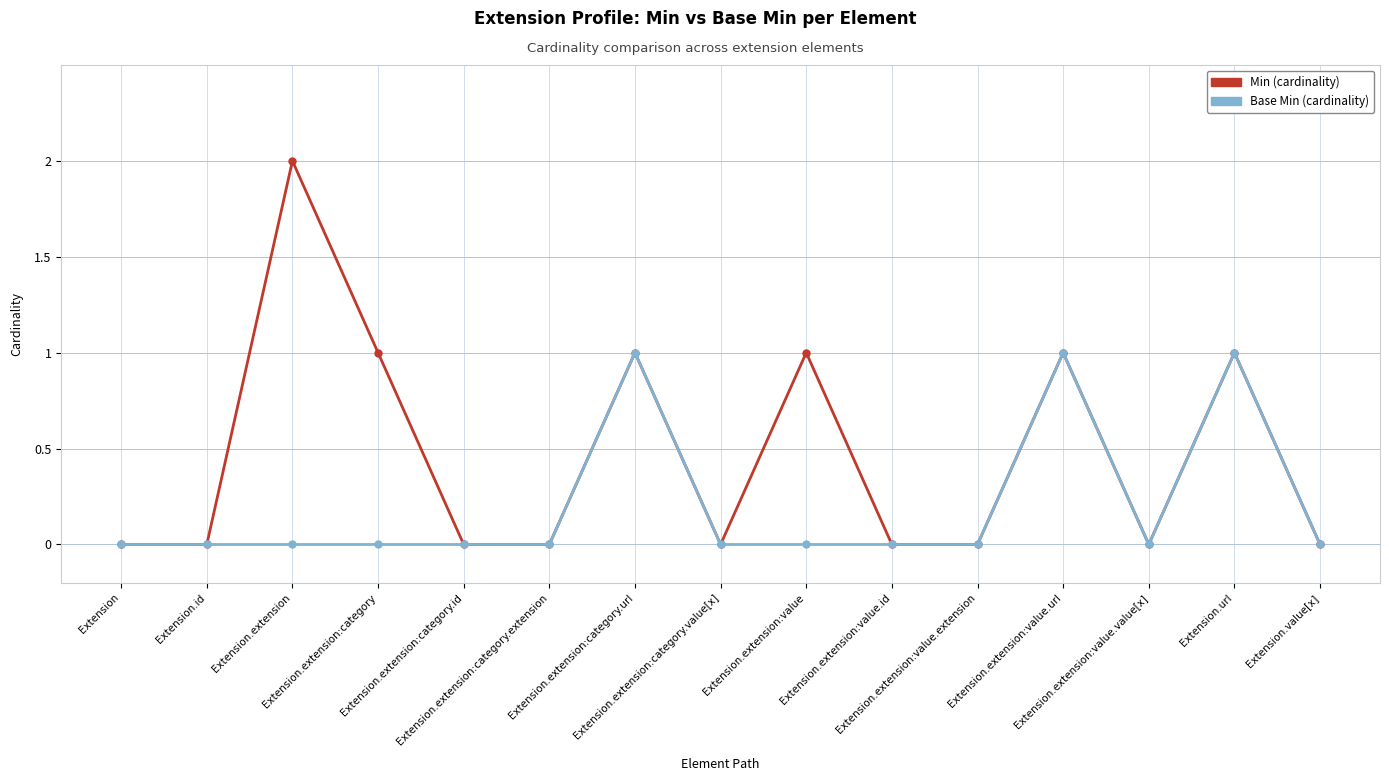

How many lines are shown in the chart?

2